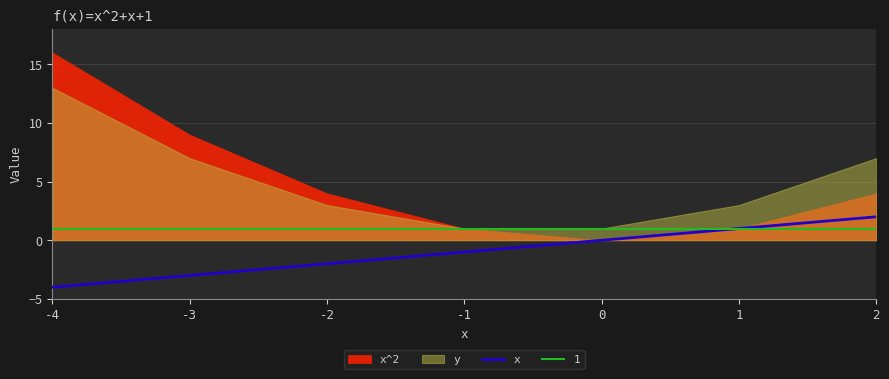

Between -2 and -4, which is larger?

-2